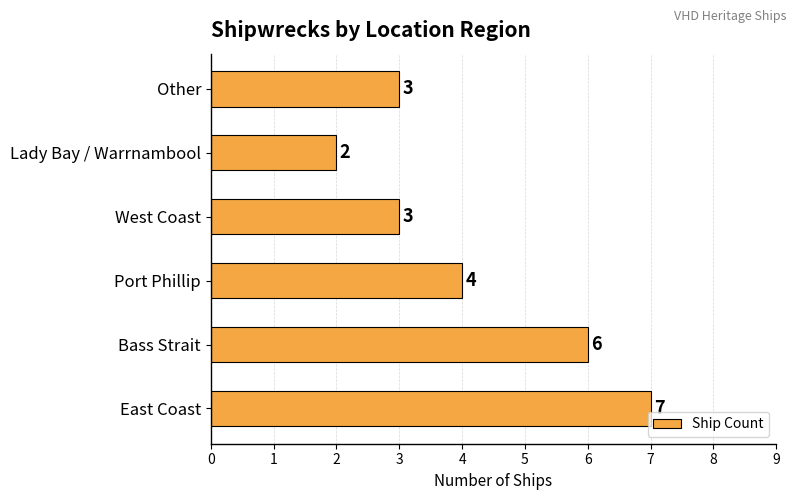

What is the difference between the maximum and minimum values?

5